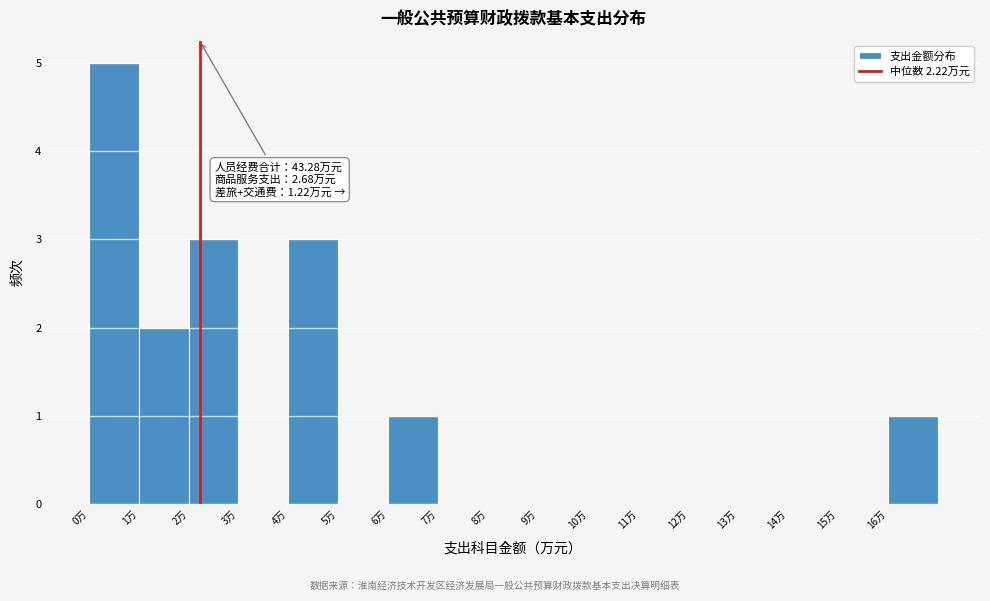

Over which range of the x-axis is the bar tallest?

0 to 1